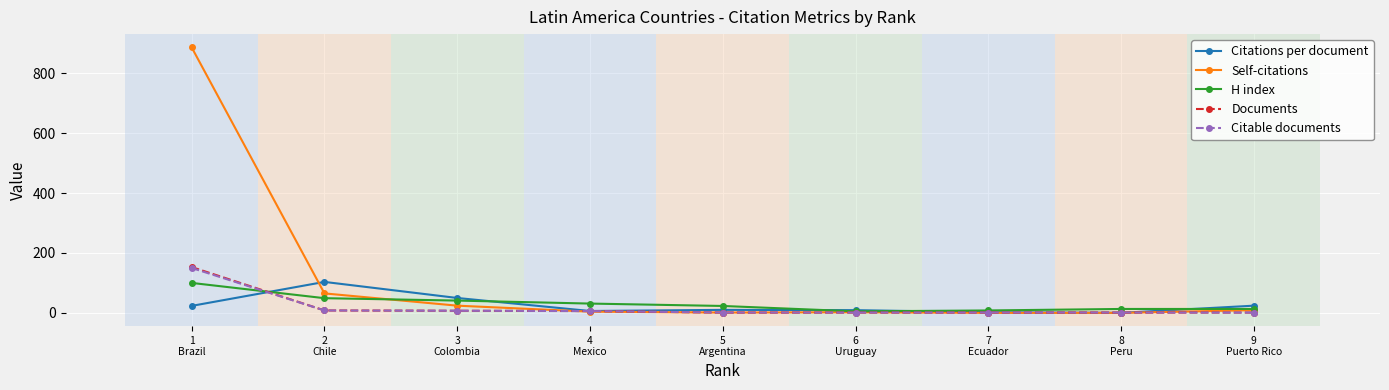

What is the approximate value of Citations per document at 3
Colombia?

49.7